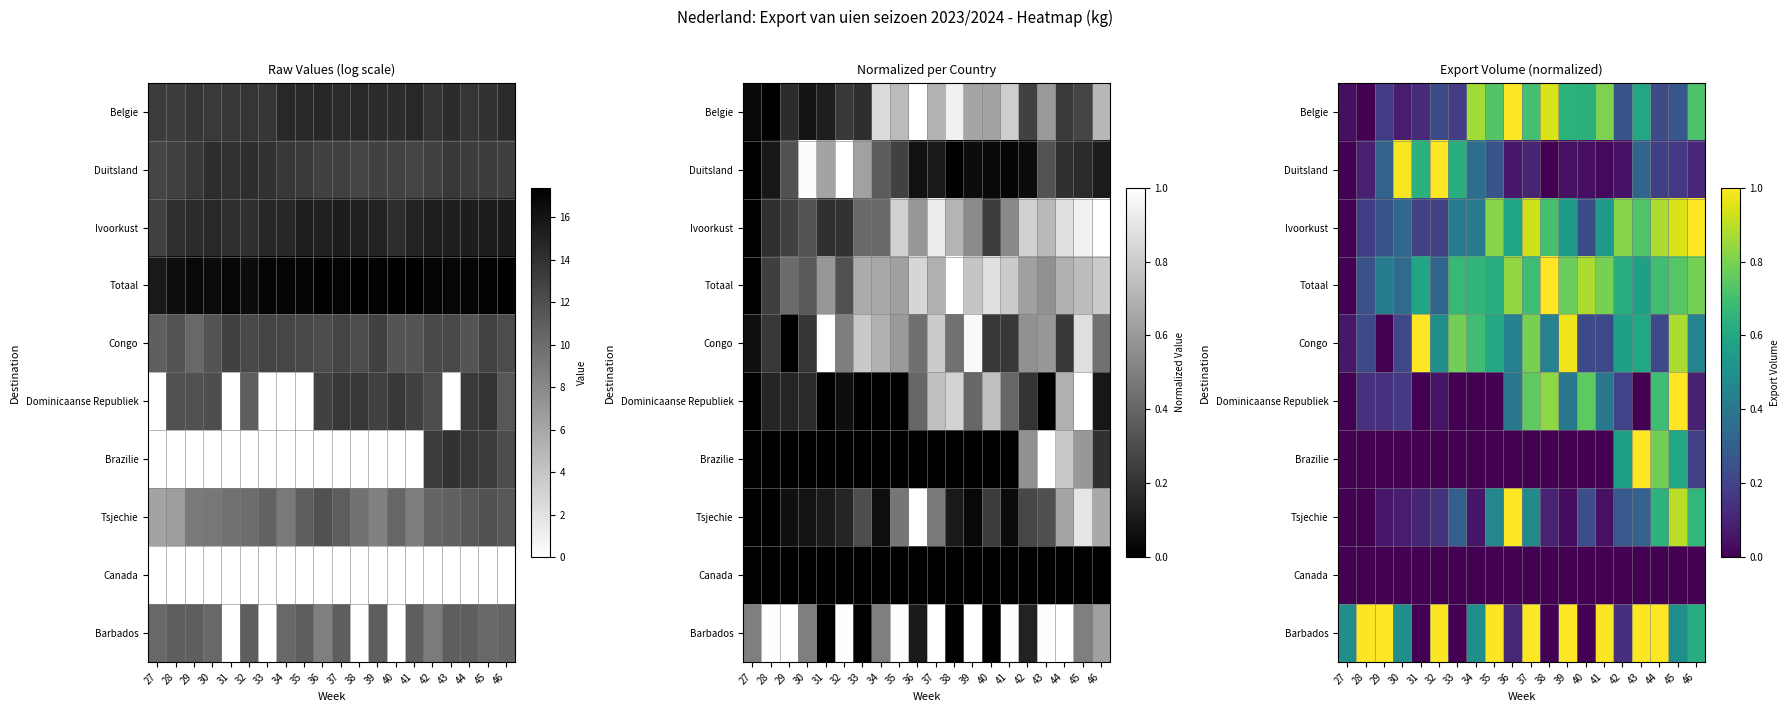

The Belgie series shows 0.3 at 34. True or false?

False